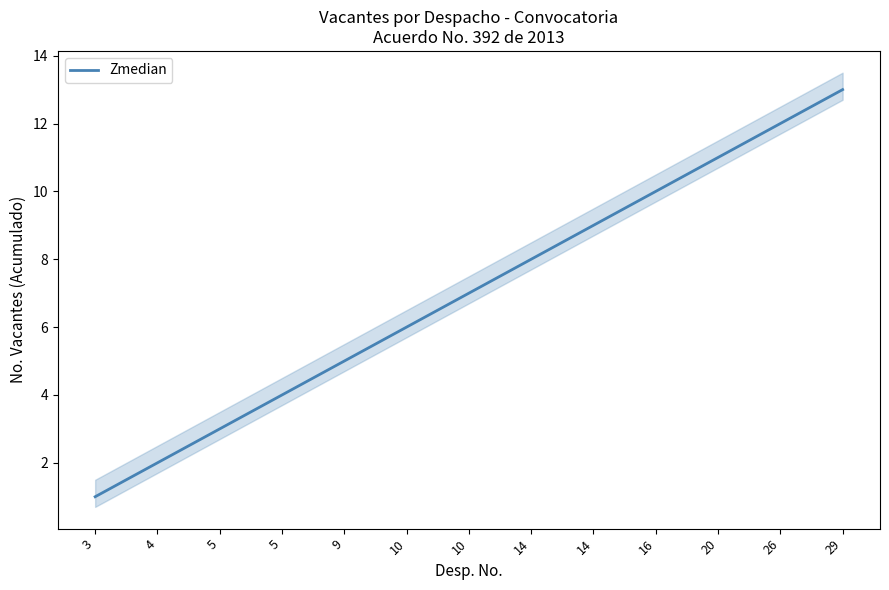

What is the value of the 11th point from the left?

11